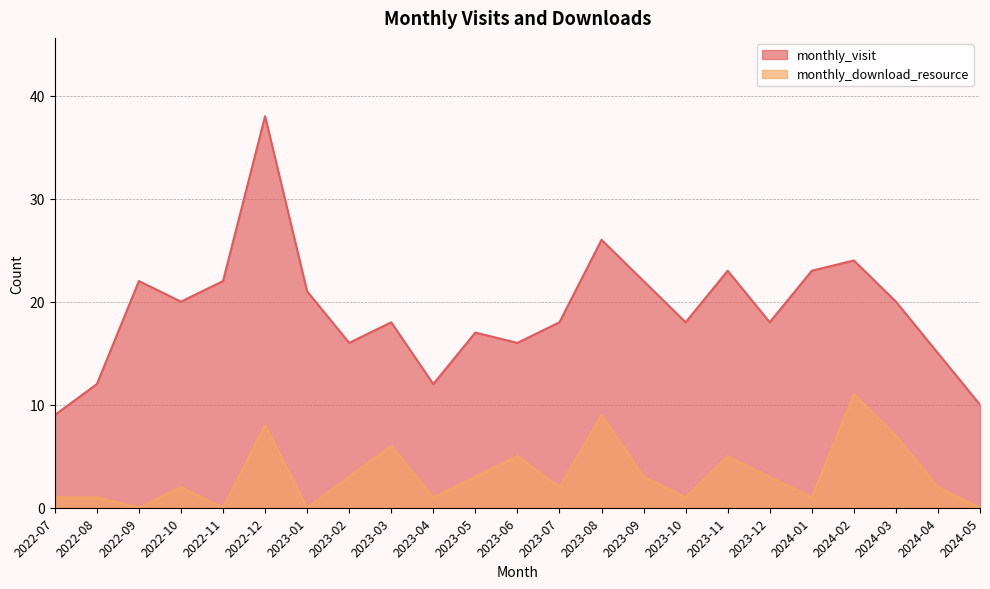

What position from the left is 2024-03?

21